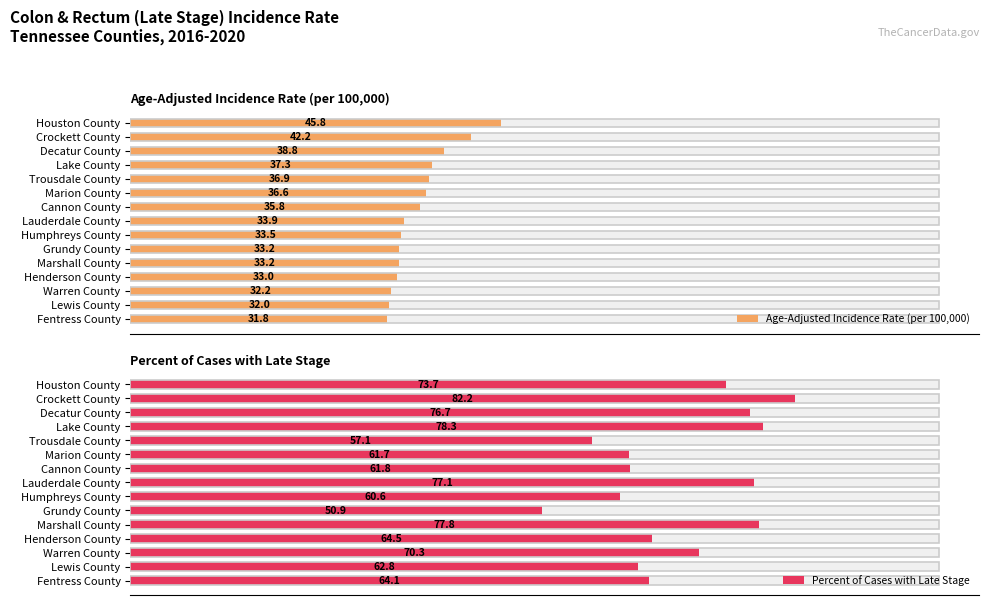

What is the highest value of the Age-Adjusted Incidence Rate (per 100,000) series?

45.8